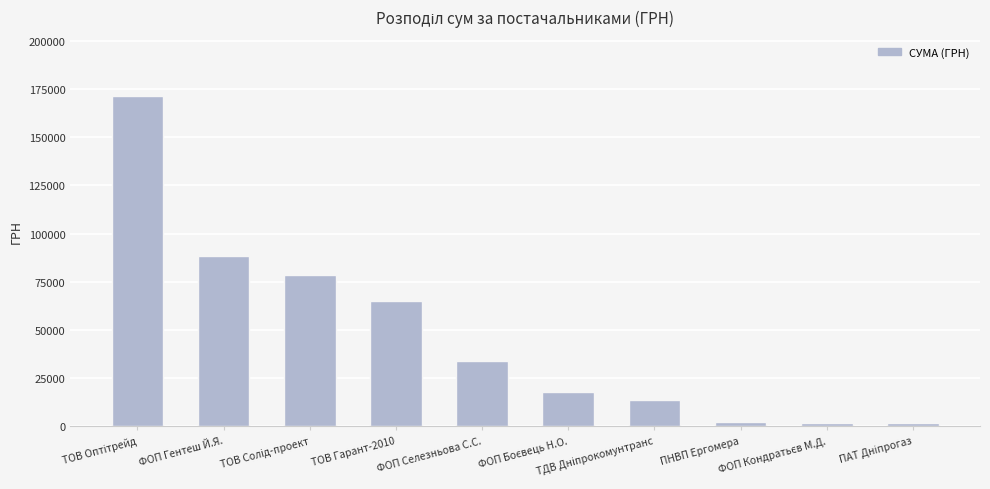

What is the difference between the second highest and second lowest values?

86437.0